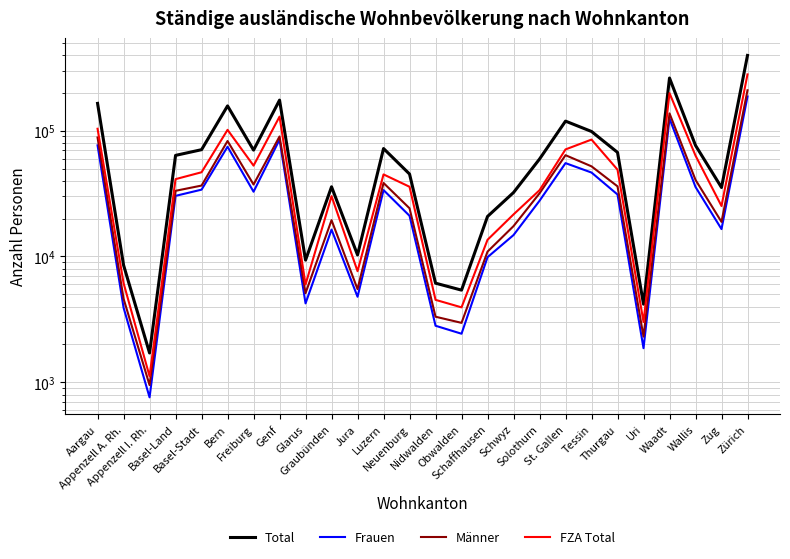

Where does the FZA Total series first go above 41173?

Aargau